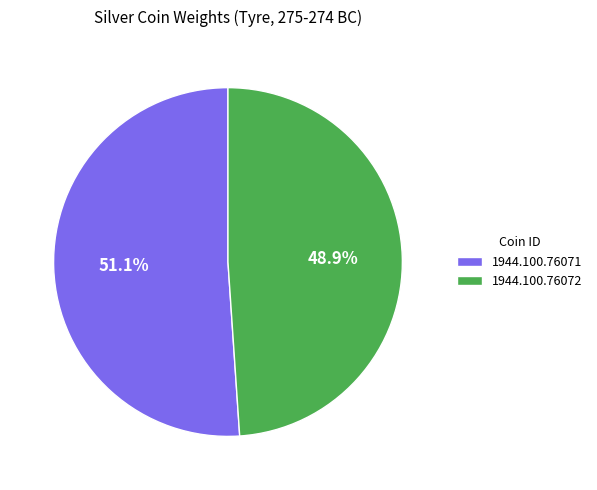

How much of the chart is everything except 1944.100.76072?

51.1%